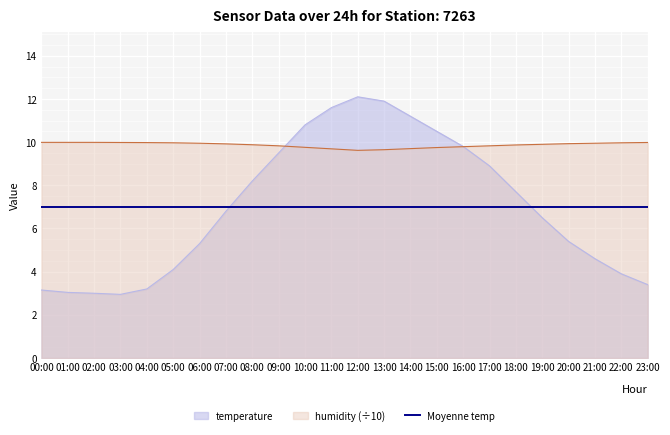

True or false: humidity has a value of 5.3 at 17:00.

False